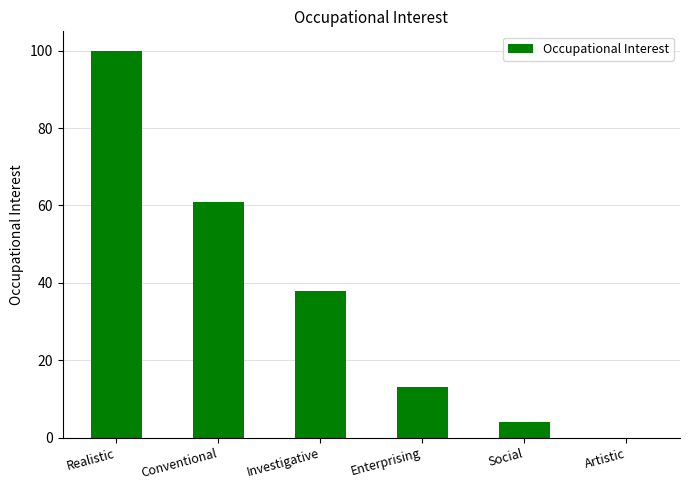

The value at Conventional is 110. True or false?

False